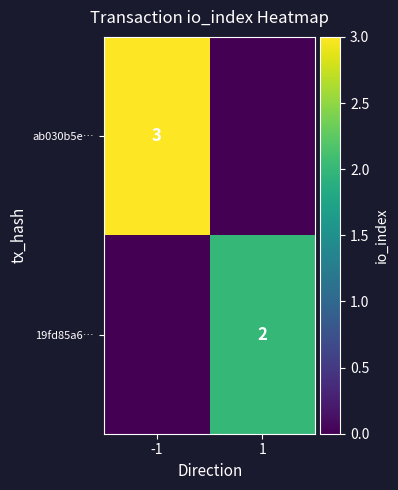

True or false: ab030b5e… has a value of 2 at -1.

False